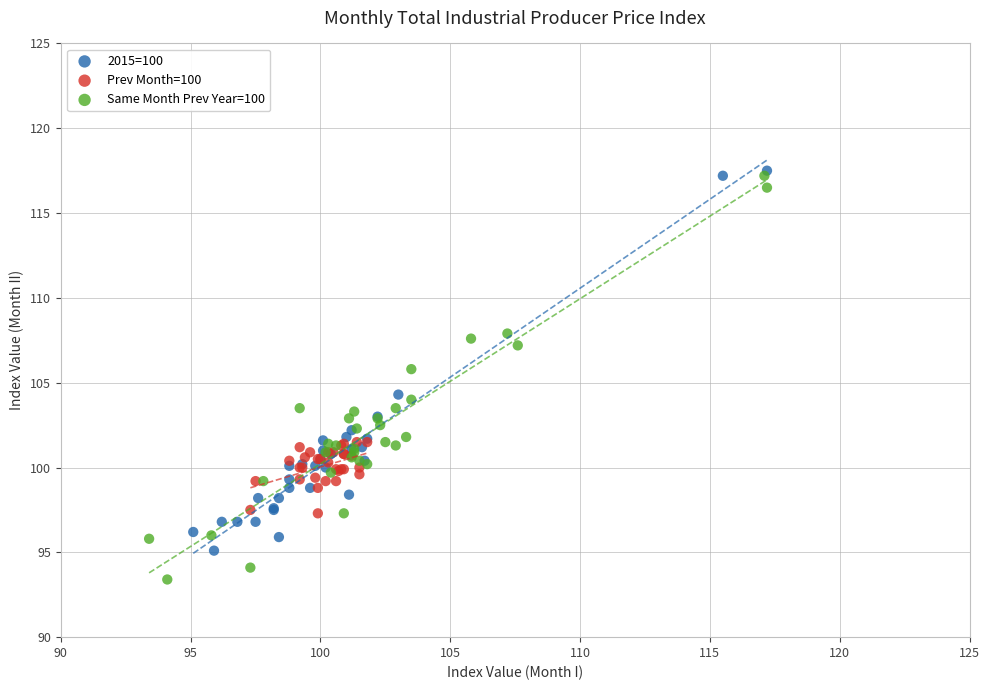

Which series has the largest Y range (max minus min)?

Same Month Prev Year=100